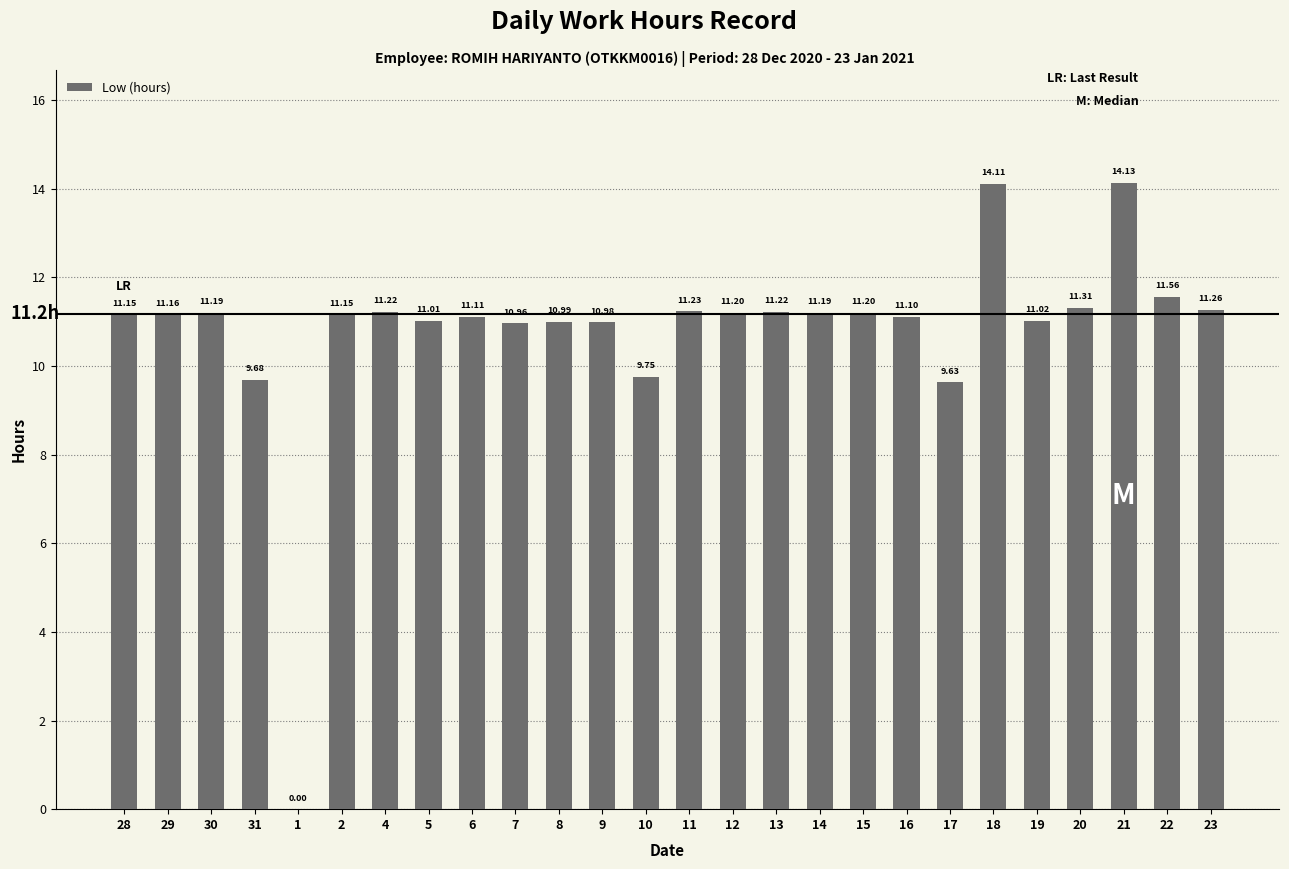

The value at 20 is 3.7. True or false?

False